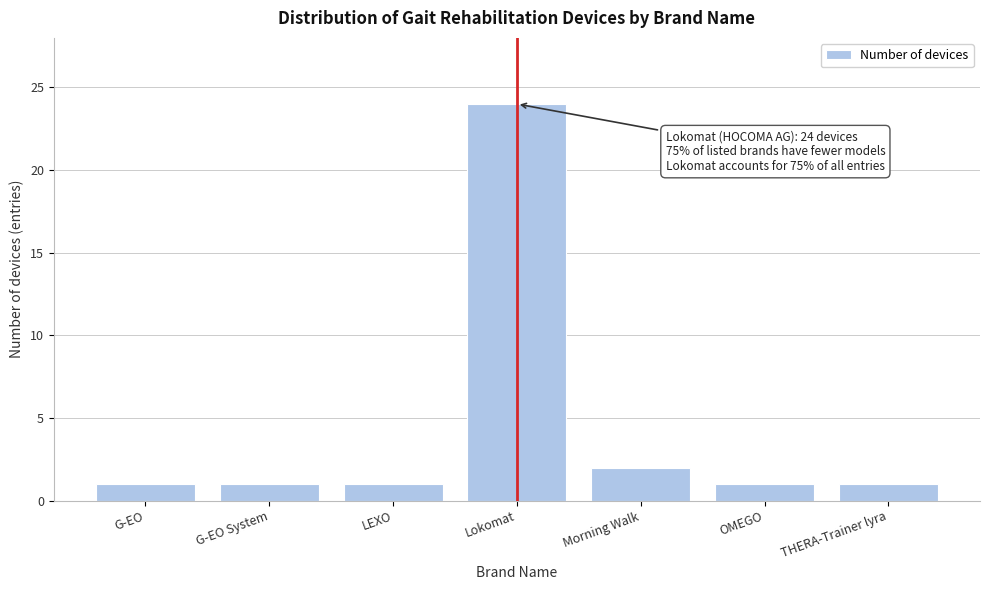

Reading left to right, transcribe all the data shown in this chart.

1	1	1	24	2	1	1